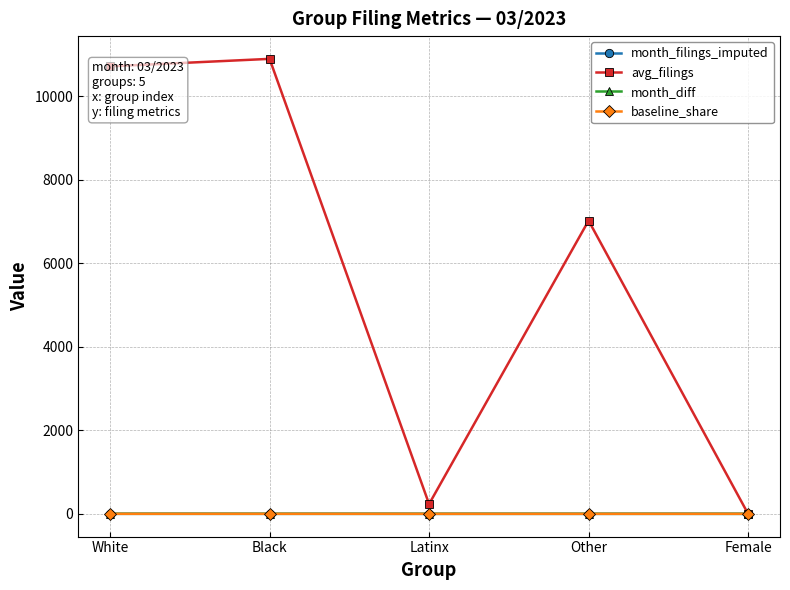

At which label does avg_filings first exceed 7022?

White